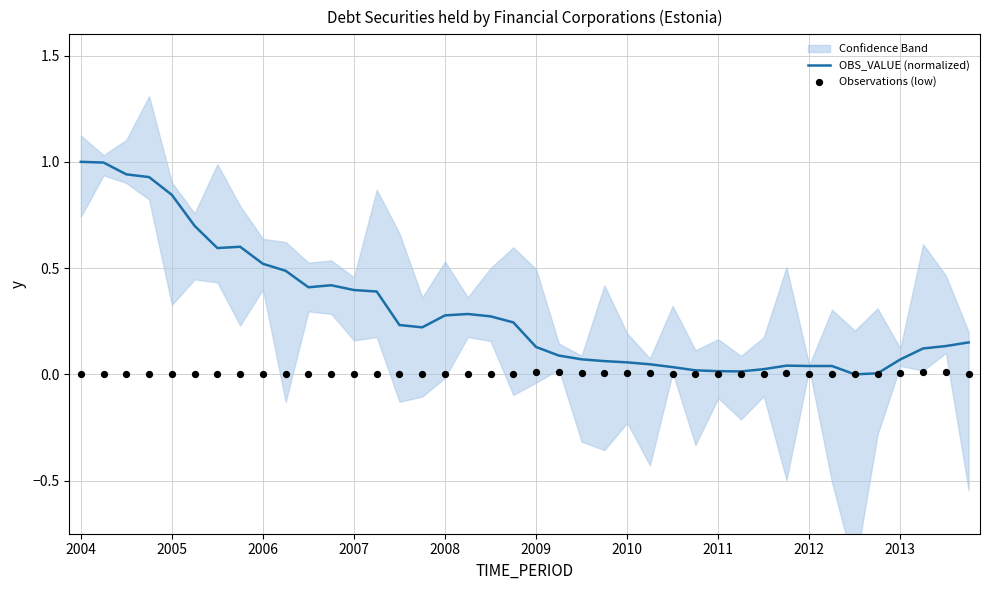

What is the total value across all series at 15?

0.2